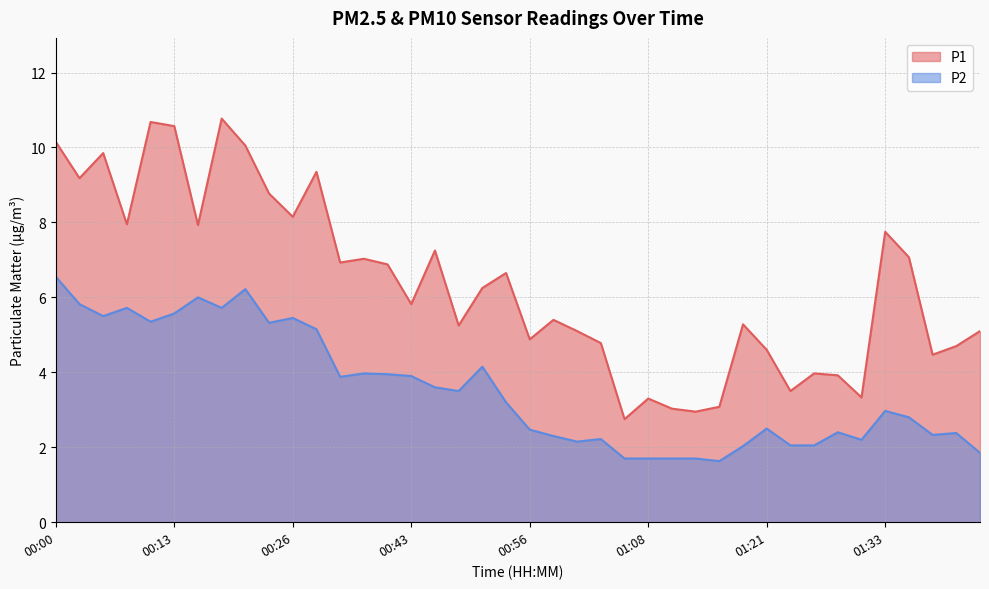

What is the difference between the highest and lowest values at 00:15?

1.9